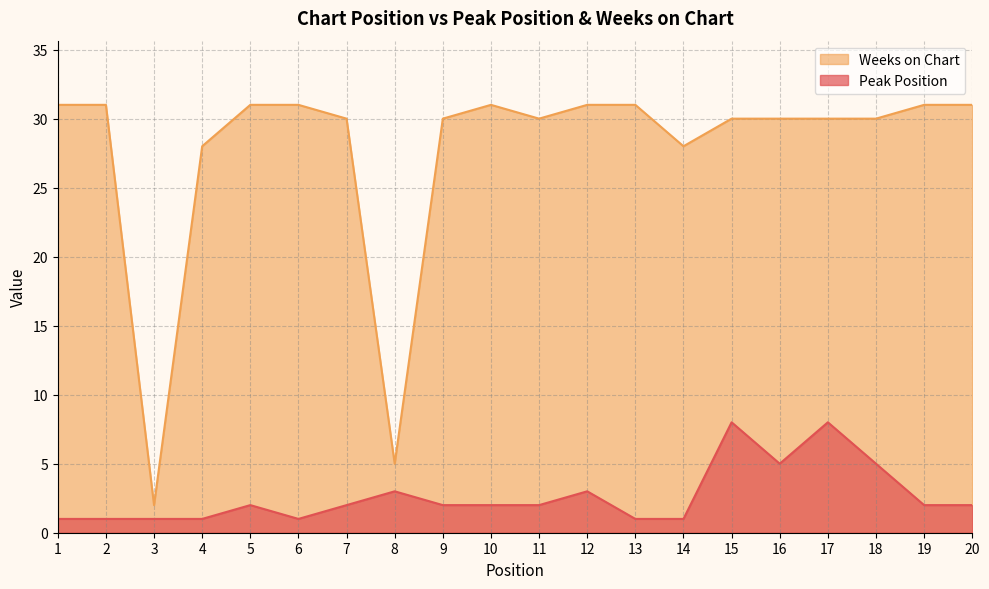

Where does the Peak Position series first go above 2?

8